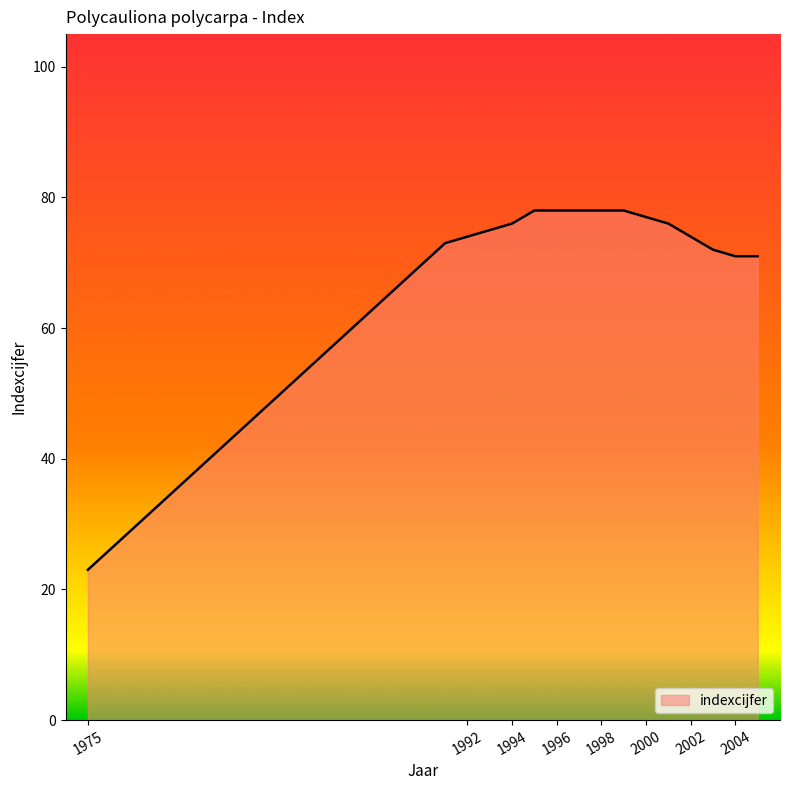

What is the smallest value displayed?

23